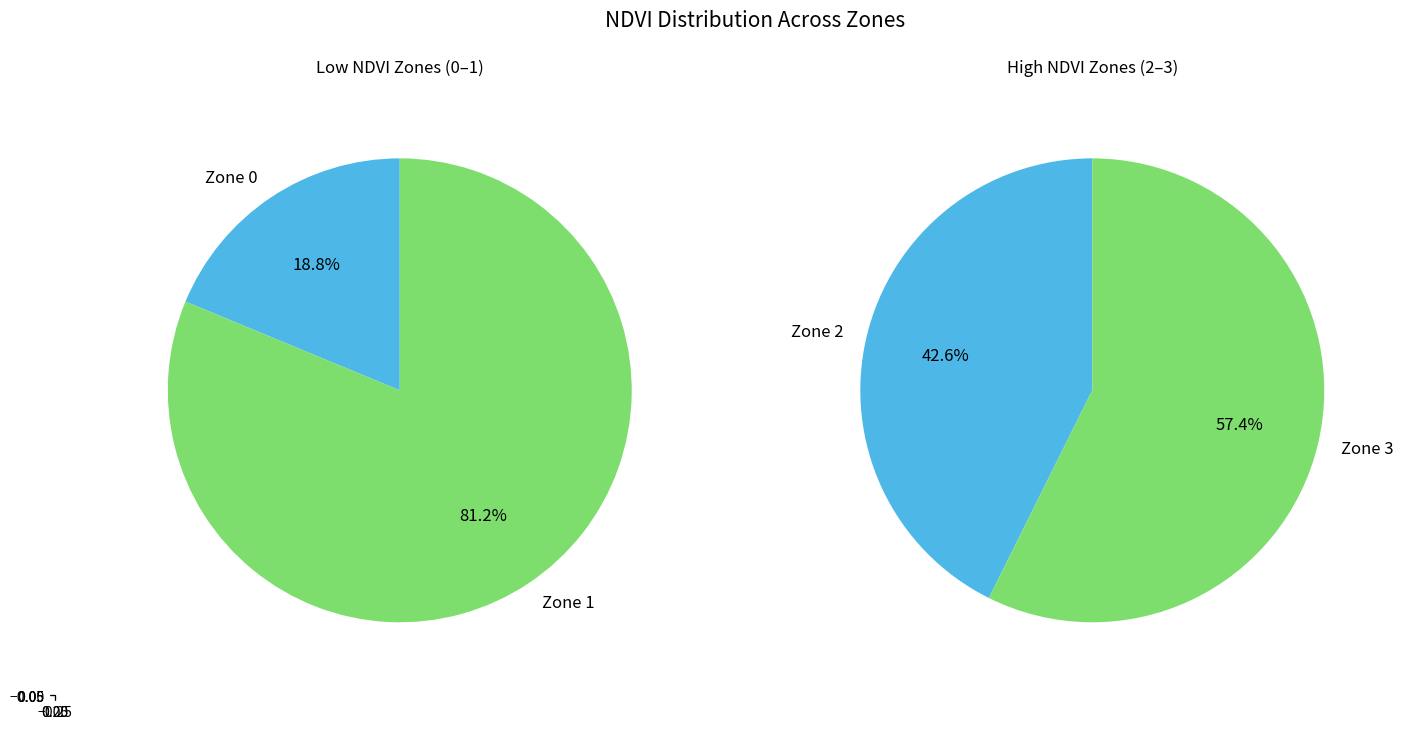

Count the number of slices in the pie.

4